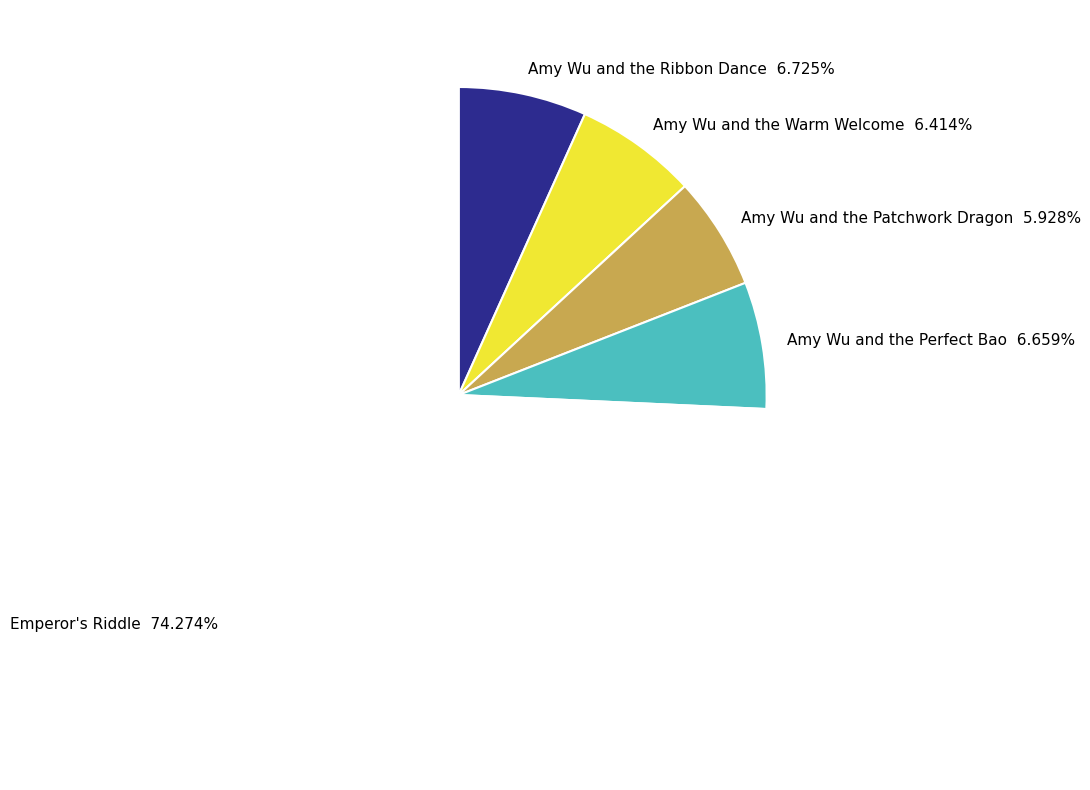

Is there any slice that represents more than half of the pie?

Yes